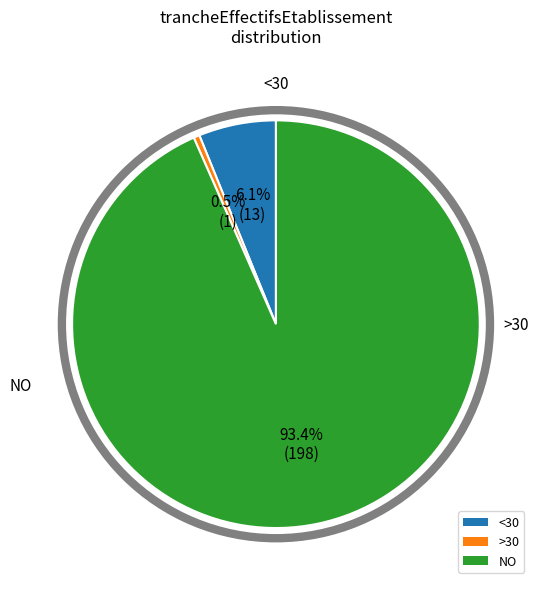

Which slice is the largest?

NO